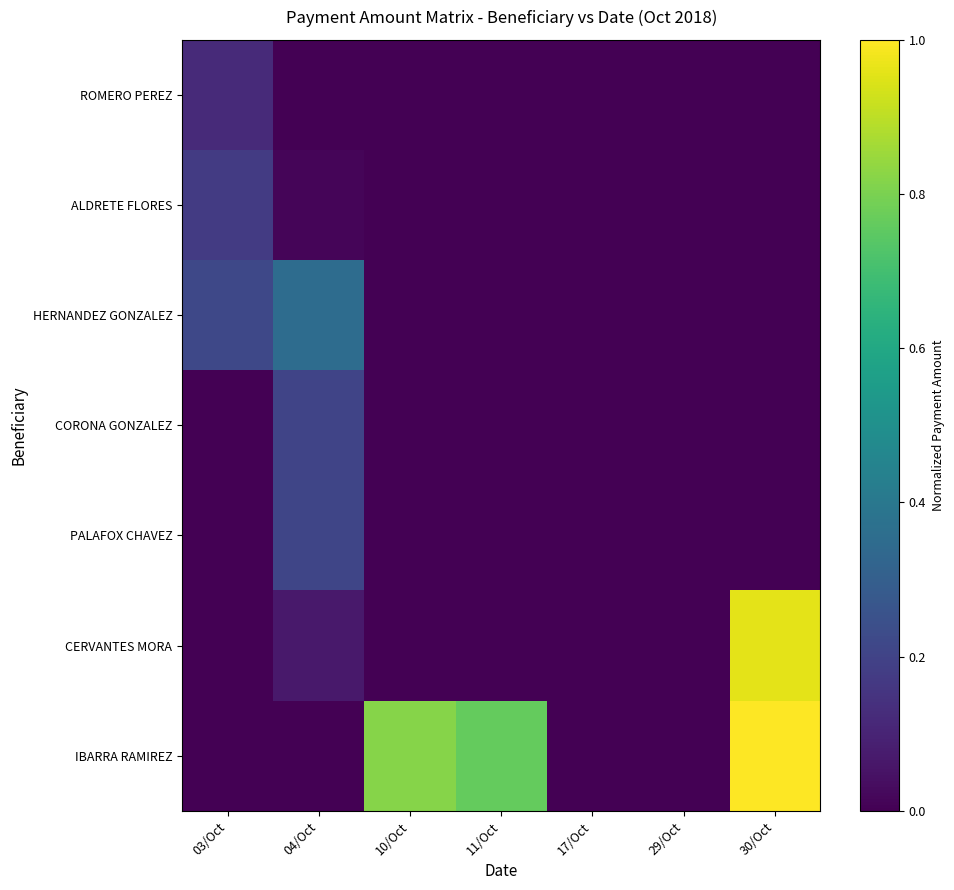

Reading left to right, list all the values displayed in this chart.

ROMERO PEREZ: 03/Oct=0.1	04/Oct=0.0	10/Oct=0.0	11/Oct=0.0	17/Oct=0.0	29/Oct=0.0	30/Oct=0.0
ALDRETE FLORES: 03/Oct=0.2	04/Oct=0.0	10/Oct=0.0	11/Oct=0.0	17/Oct=0.0	29/Oct=0.0	30/Oct=0.0
HERNANDEZ GONZALEZ: 03/Oct=0.2	04/Oct=0.4	10/Oct=0.0	11/Oct=0.0	17/Oct=0.0	29/Oct=0.0	30/Oct=0.0
CORONA GONZALEZ: 03/Oct=0.0	04/Oct=0.2	10/Oct=0.0	11/Oct=0.0	17/Oct=0.0	29/Oct=0.0	30/Oct=0.0
PALAFOX CHAVEZ: 03/Oct=0.0	04/Oct=0.2	10/Oct=0.0	11/Oct=0.0	17/Oct=0.0	29/Oct=0.0	30/Oct=0.0
CERVANTES MORA: 03/Oct=0.0	04/Oct=0.1	10/Oct=0.0	11/Oct=0.0	17/Oct=0.0	29/Oct=0.0	30/Oct=1.0
IBARRA RAMIREZ: 03/Oct=0.0	04/Oct=0.0	10/Oct=0.8	11/Oct=0.8	17/Oct=0.0	29/Oct=0.0	30/Oct=1.0